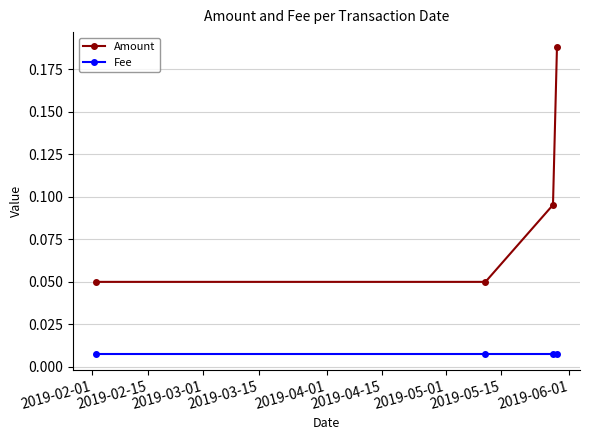

True or false: Fee has more than 2 points higher than both neighbors.

False